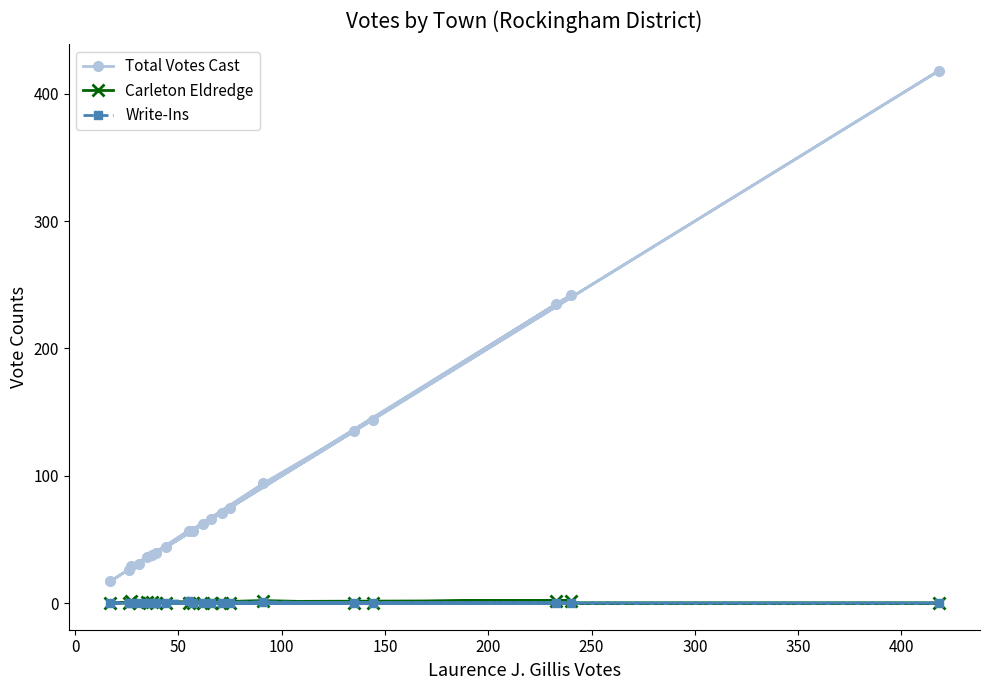

How many lines are shown in the chart?

3